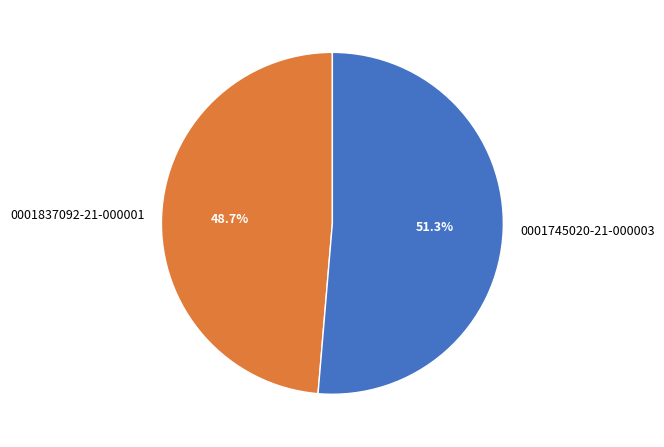

Is there any slice that represents more than half of the pie?

Yes